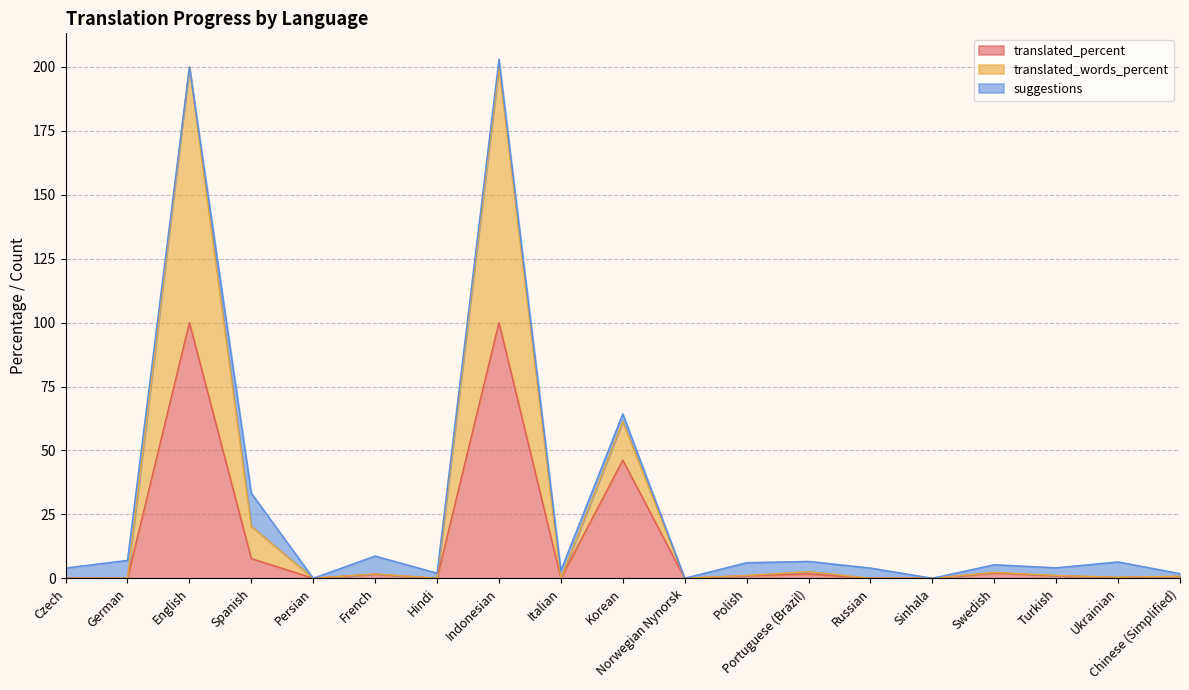

Which category has the highest value in the translated_words_percent series?

English